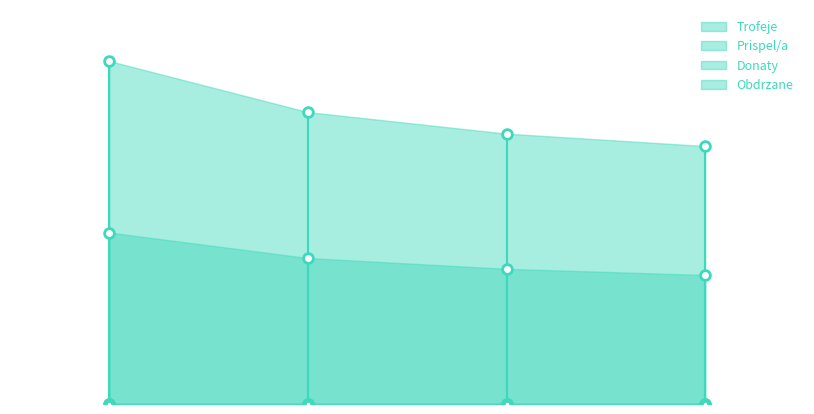

Is it true that Trofeje equals 2949 at 4?

False